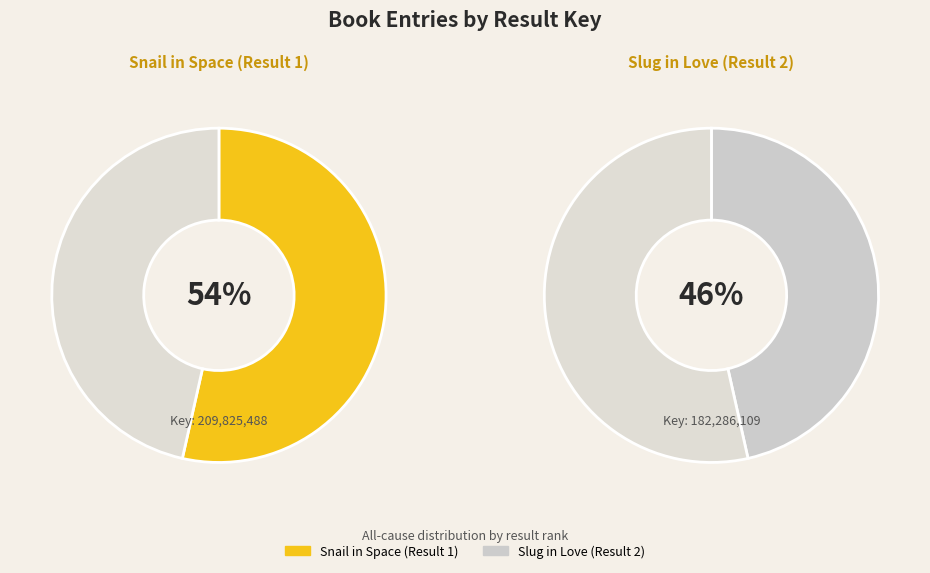

To the nearest percent, what is the difference between the Snail in Space (Result 1) and Slug in Love (Result 2) slice percentages?

7%